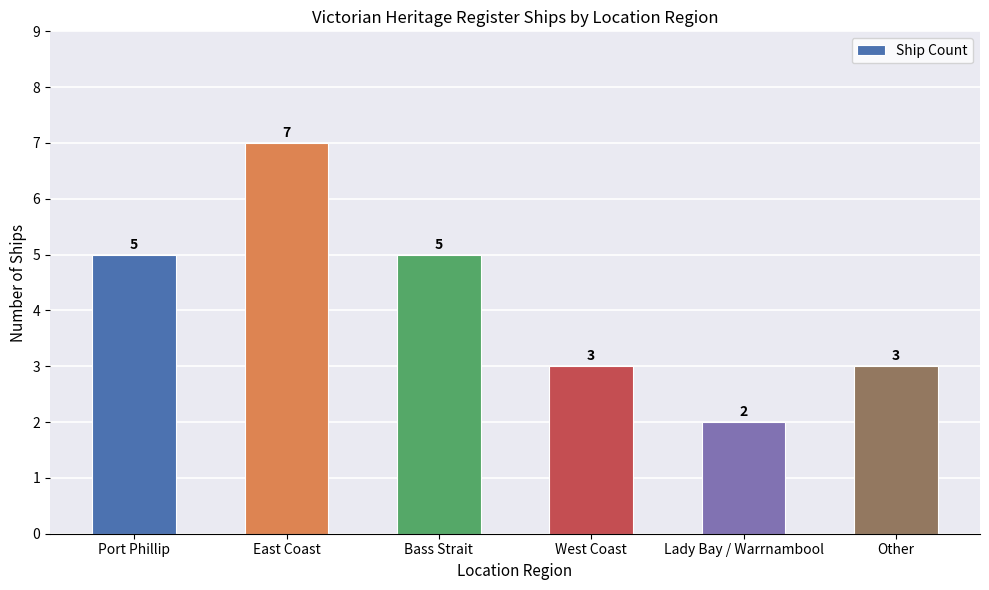

Which label corresponds to the smallest value in the chart?

Lady Bay / Warrnambool